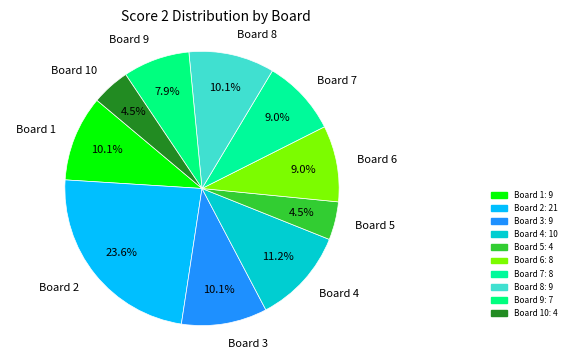

What percentage do Board 10 and Board 8 together represent?

14.6%